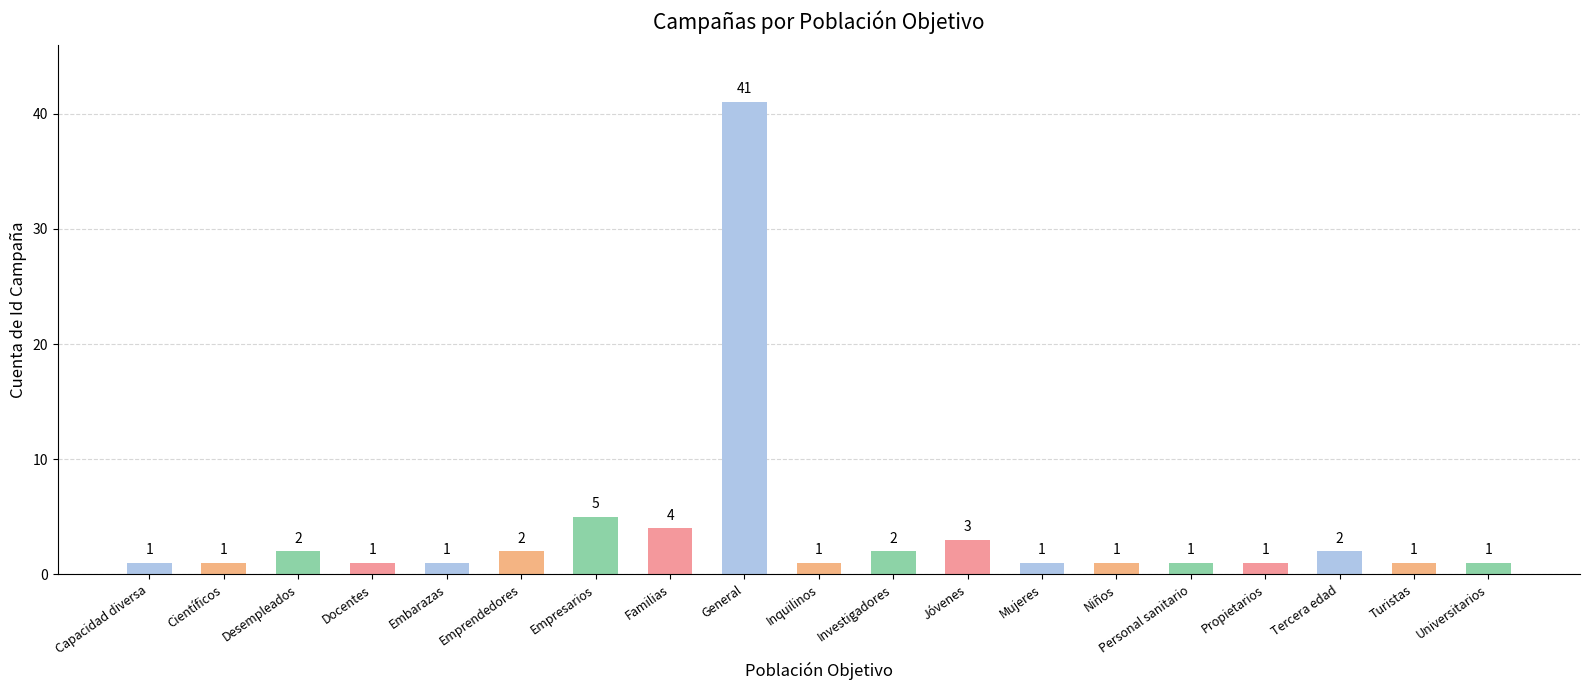

What is the greatest value displayed?

41